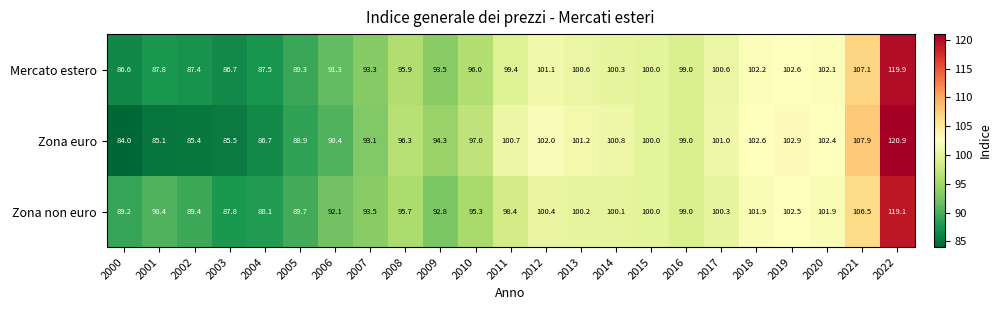

Which series changed the most between 2020 and 2021?

Zona euro